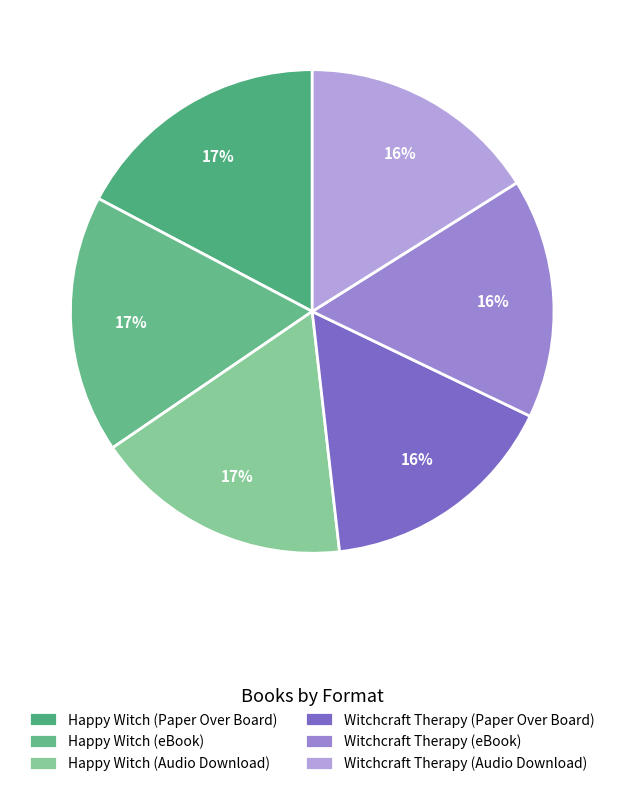

To the nearest percent, what is the difference between the largest and smallest slice percentages?

1%